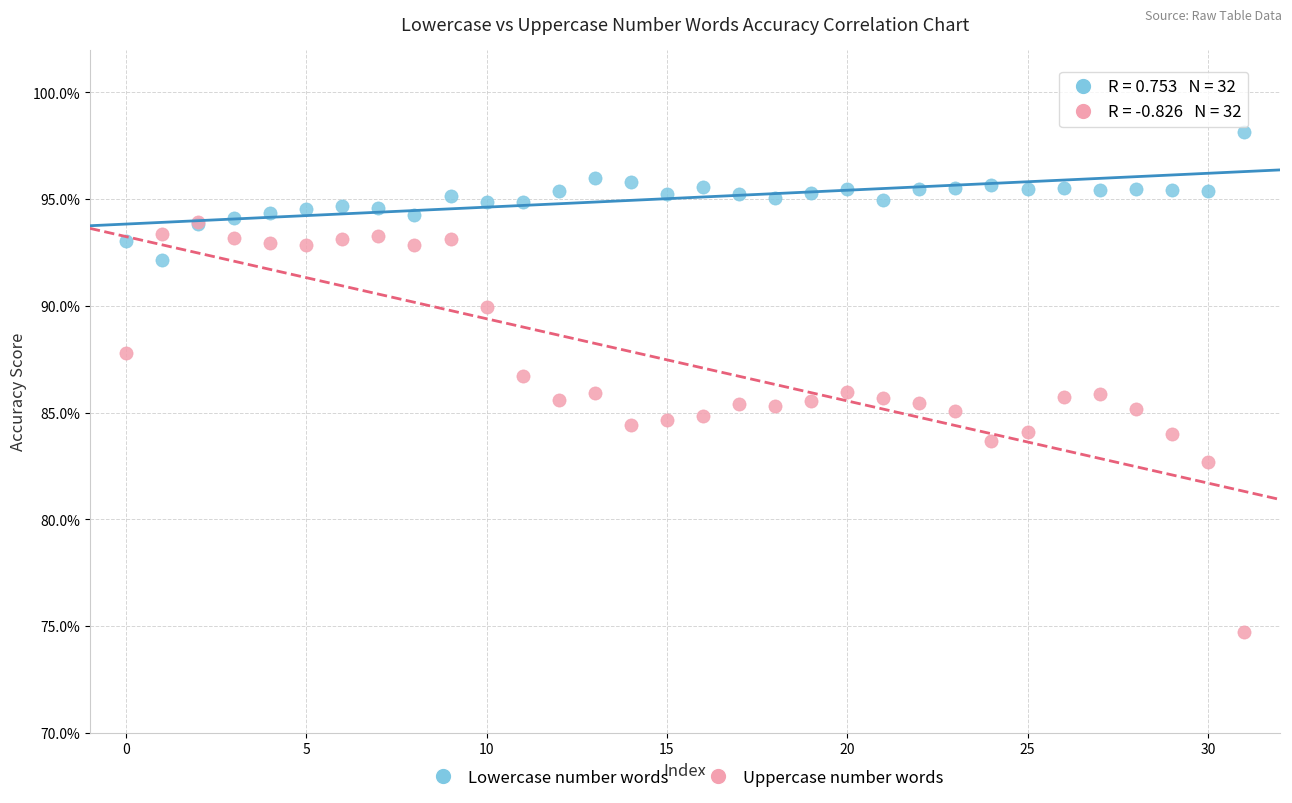

What are all the series names shown in the legend?

Lowercase number words, Uppercase number words